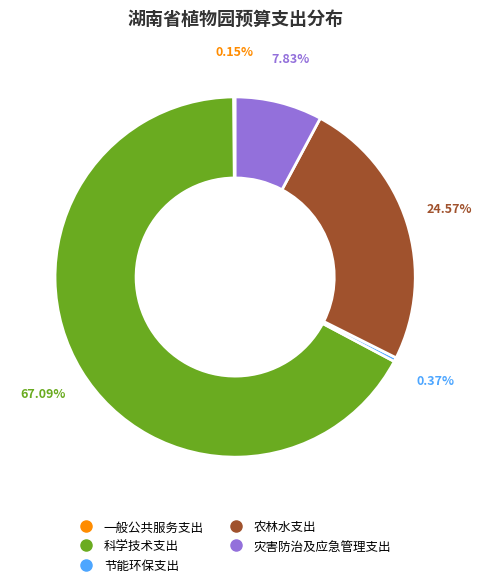

Is it true that 农林水支出 is 25% of the pie?

True